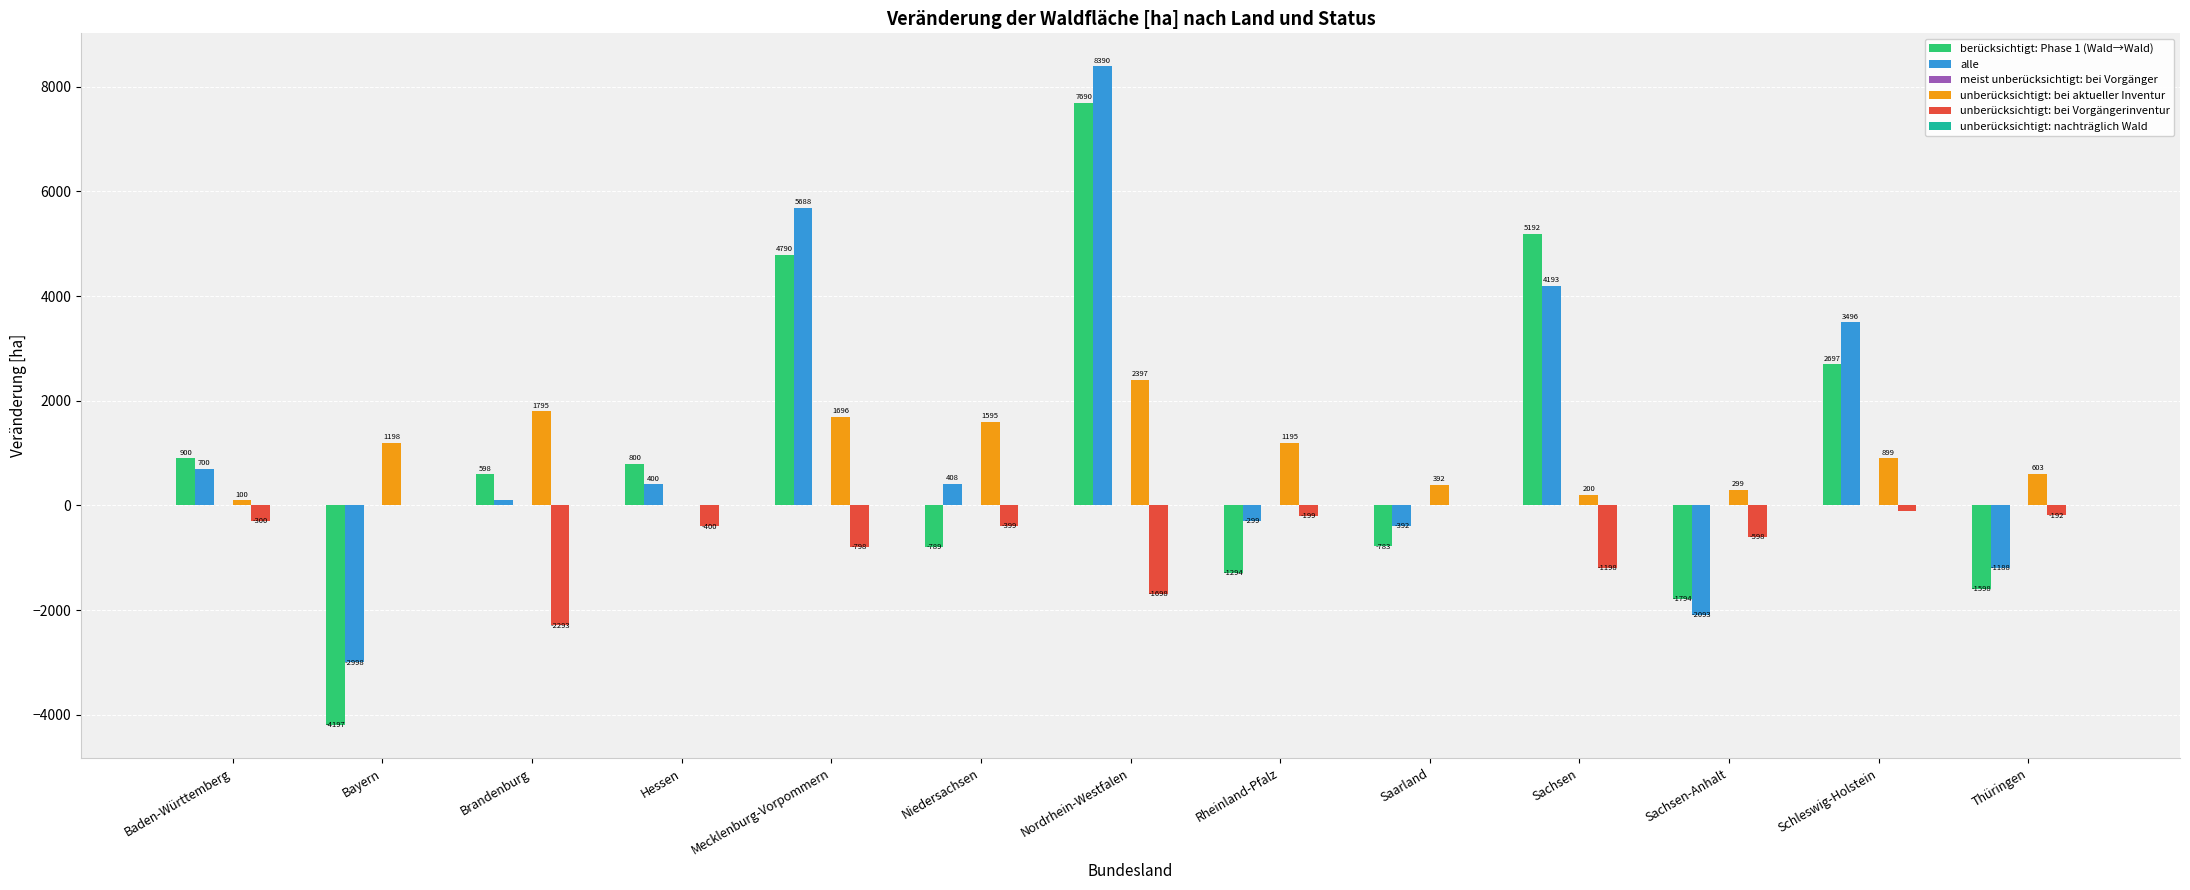

At which label does berücksichtigt: Phase 1 (Wald→Wald) reach its peak?

Nordrhein-Westfalen